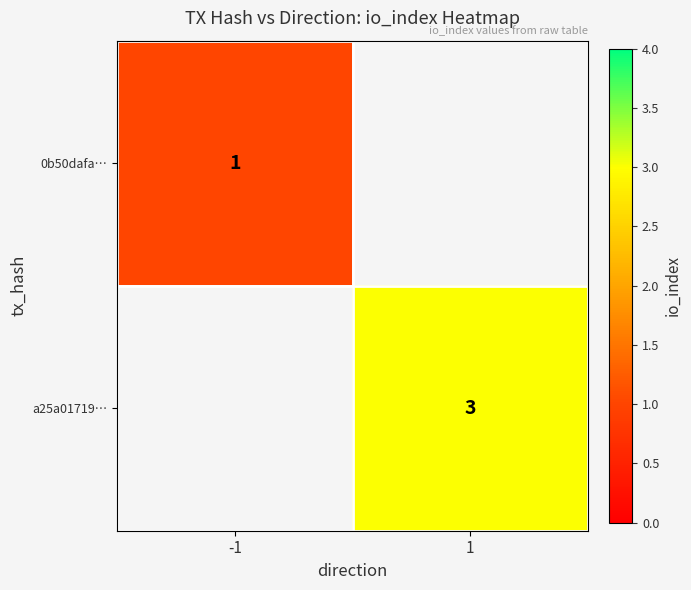

The a25a01719… series shows 3 at 1. True or false?

True